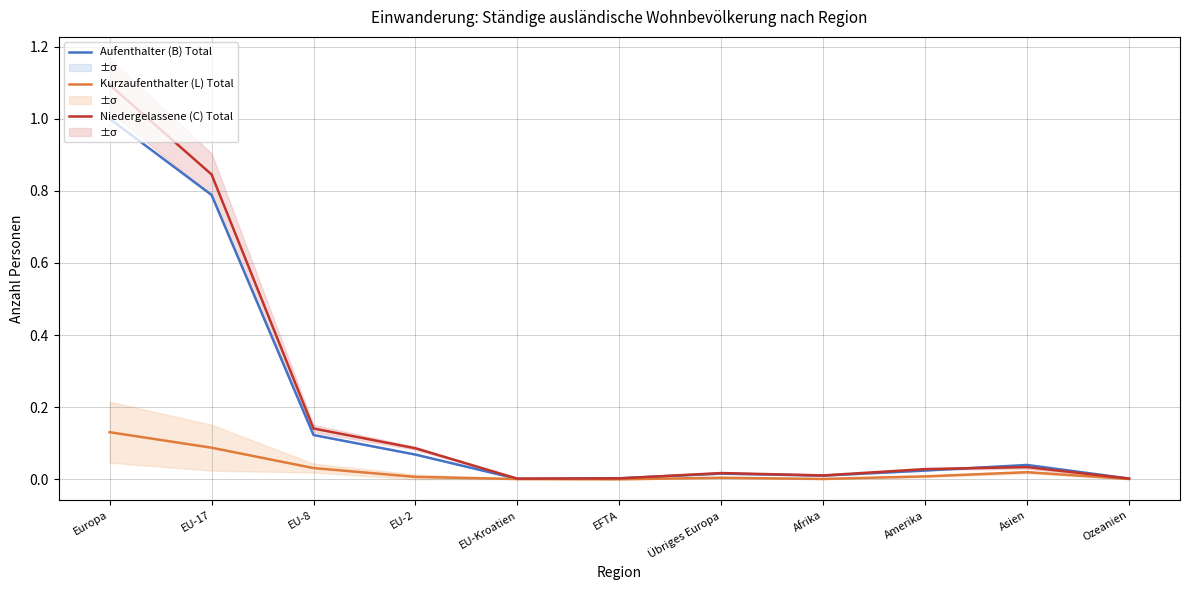

What position from the left is EU-Kroatien?

5